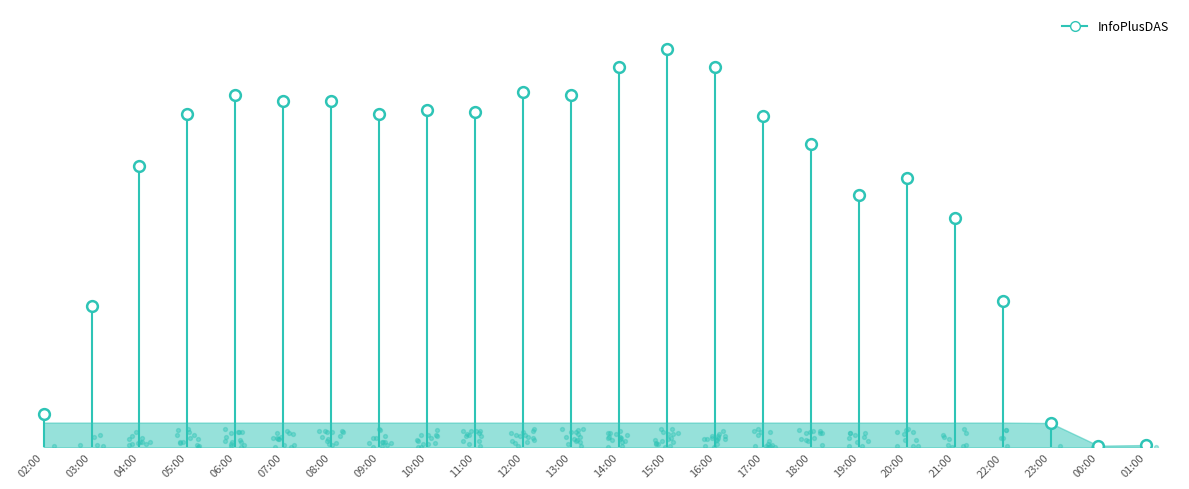

Between 05:00 and 18:00, which is larger?

05:00